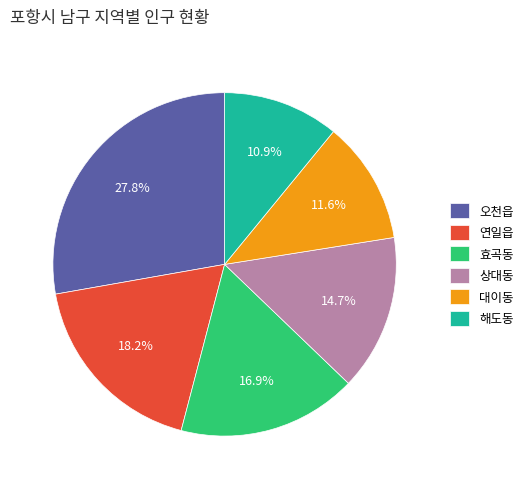

To the nearest percent, what portion does 상대동 represent?

15%